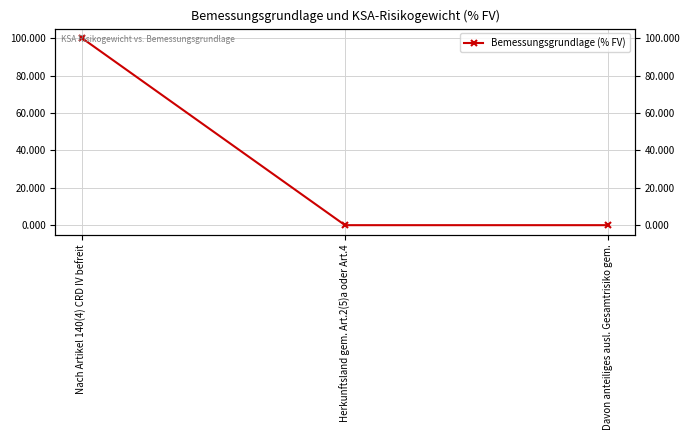

What is the difference between the maximum and second lowest values?

100.1